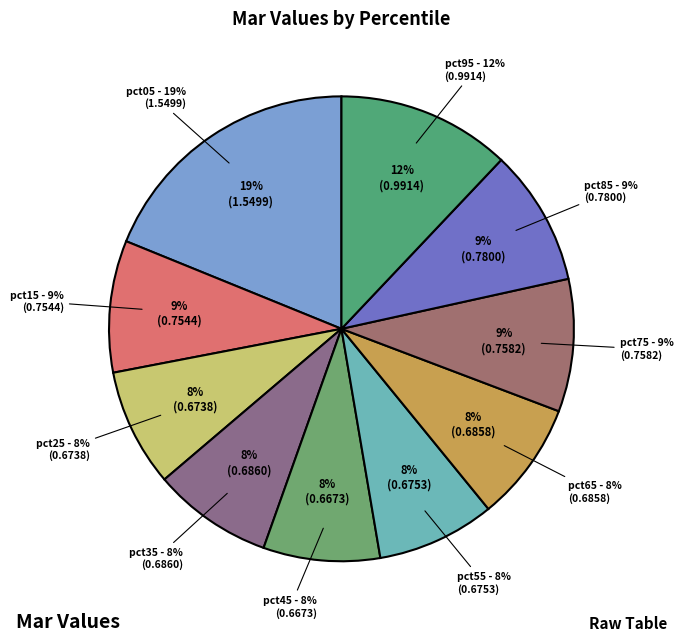

Which category has the biggest portion of the pie?

pct05